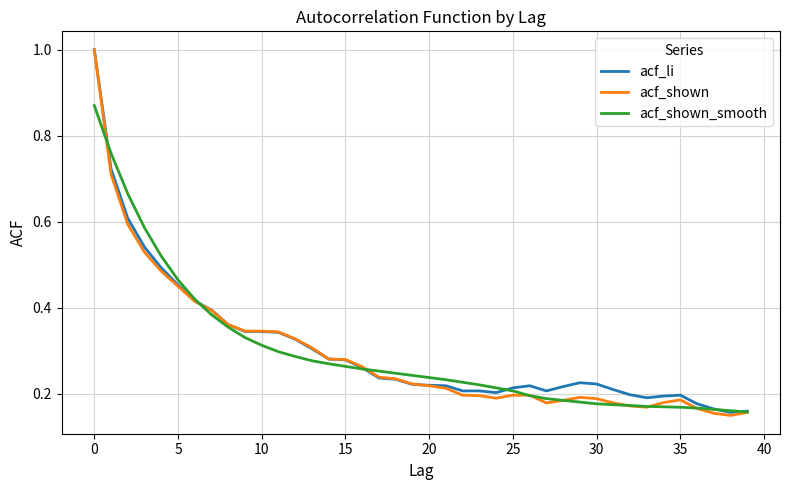

What is the greatest value displayed?

1.0